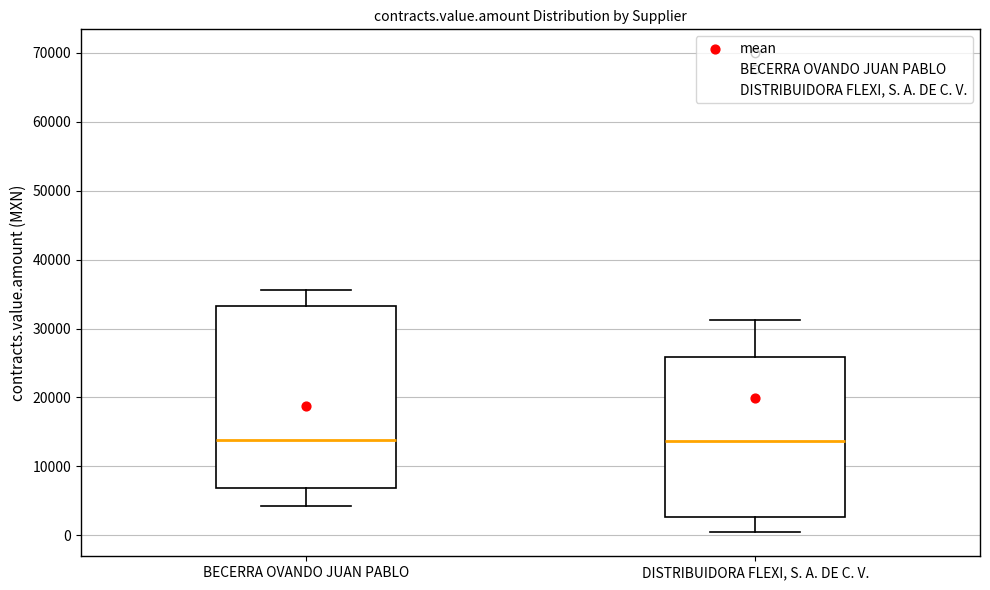

Comparing the boxes themselves (not the whiskers), which one is the tallest?

BECERRA OVANDO JUAN PABLO